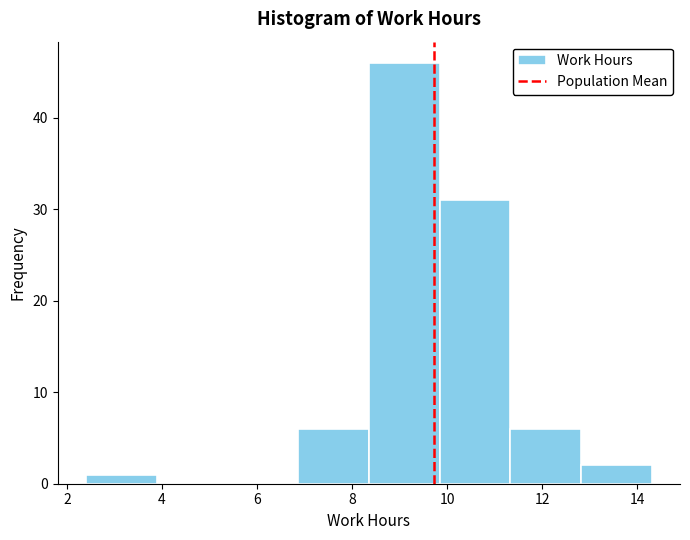

What is the height of the bar covering 2.4 to 3.8 on the x-axis? Neither the bar edges nor the heights are printed on the chart, so give them approximately, as read against the axes.

1